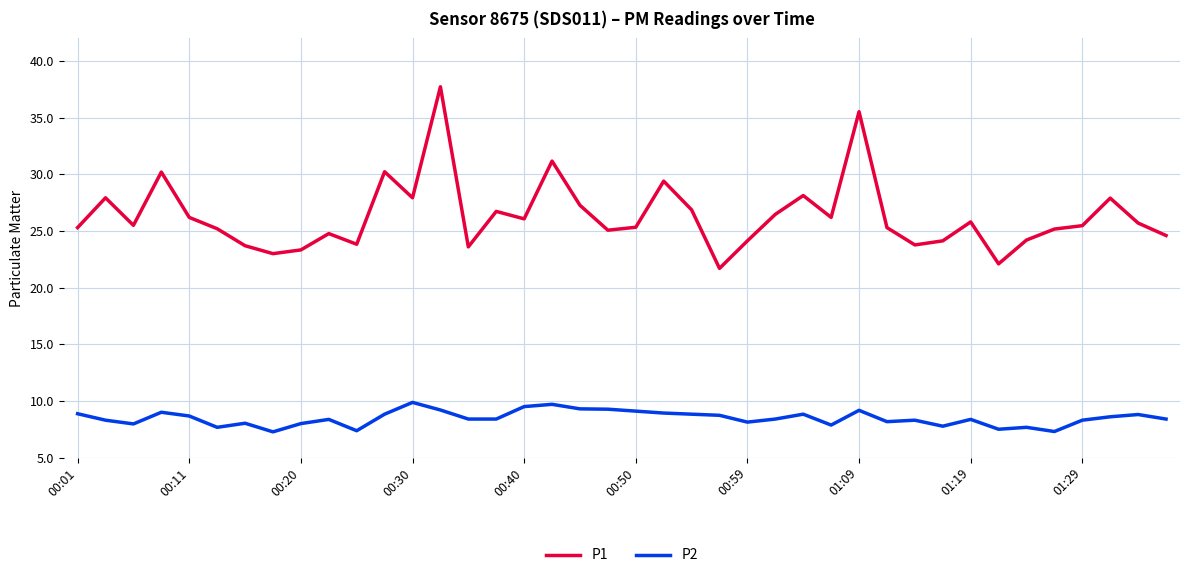

Rank the series by their average value, from lowest to highest.

P2, P1